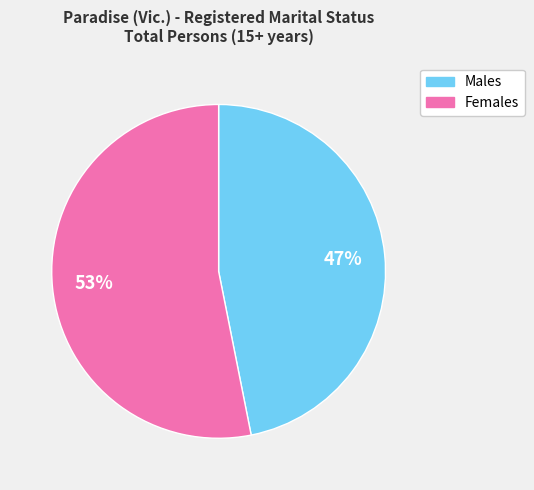

What is the largest slice in the pie chart?

Females